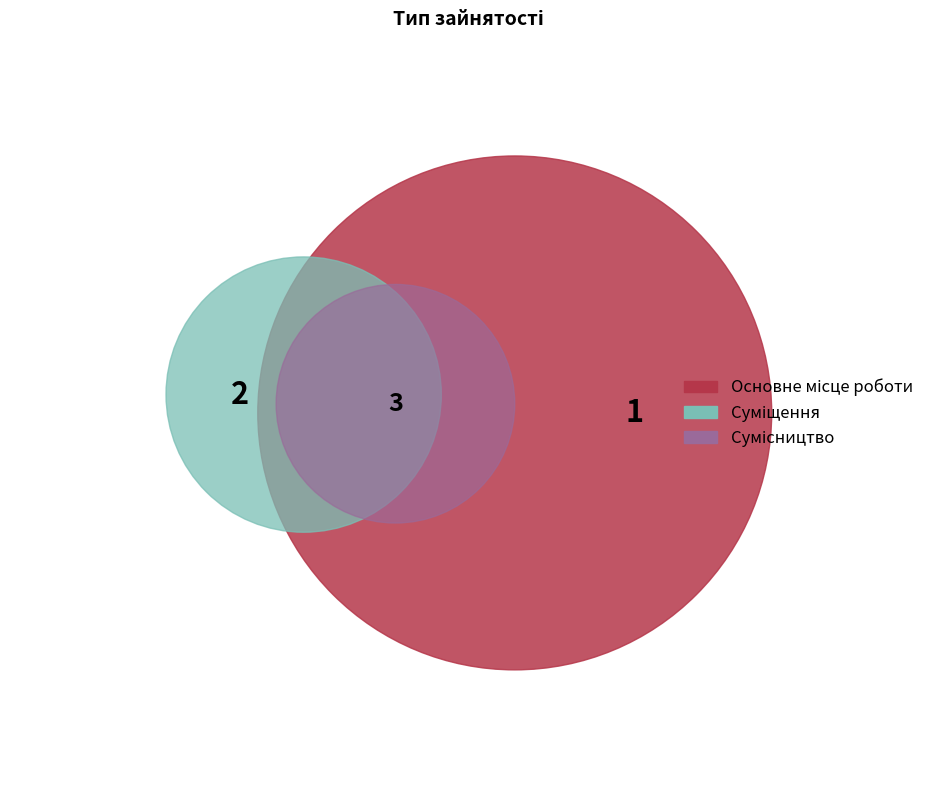

Rank the categories by value from highest to lowest.

Сумісництво, Суміщення, Основне місце роботи